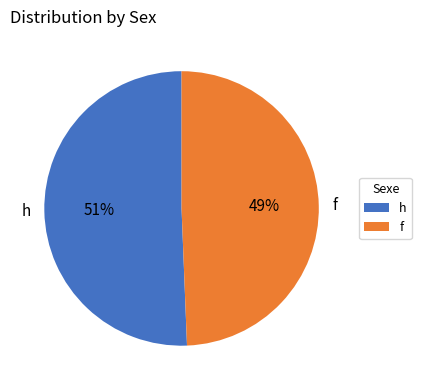

Rank the categories by value from lowest to highest.

f, h